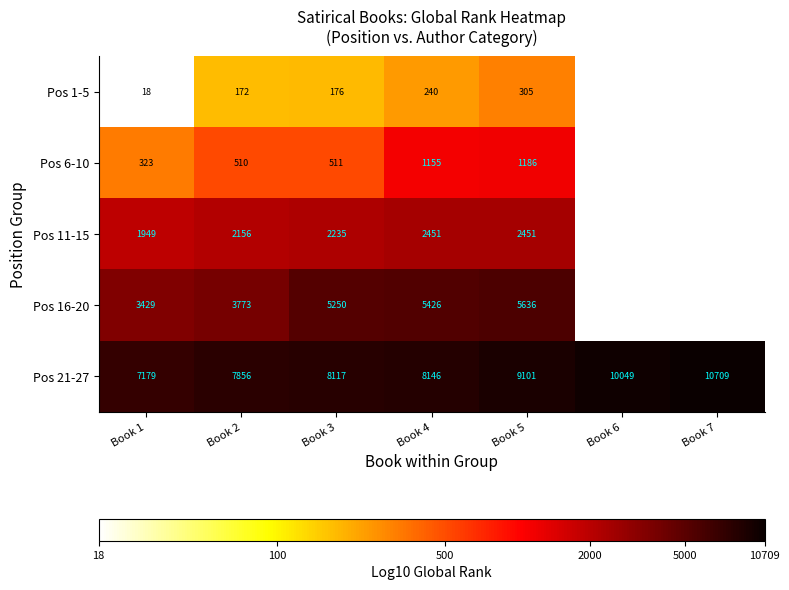

The Pos 6-10 series shows 1.5 at Book 3. True or false?

False